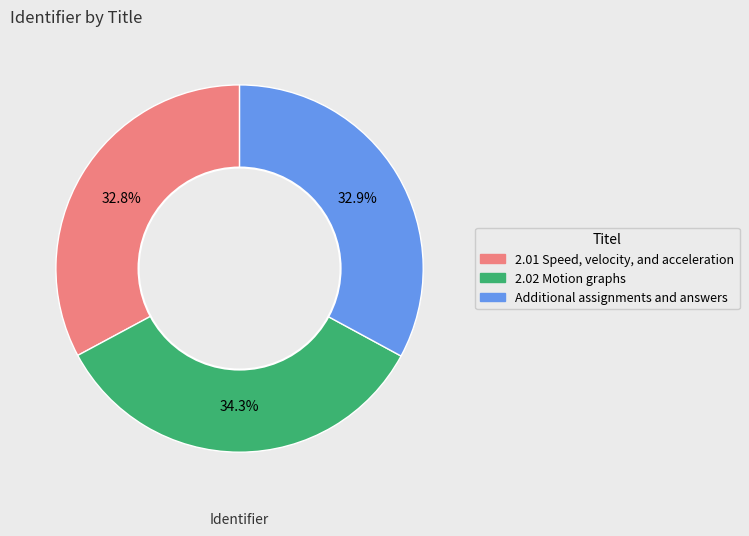

Do 2.01 Speed, velocity, and acceleration and 2.02 Motion graphs together represent more than half of the pie?

Yes